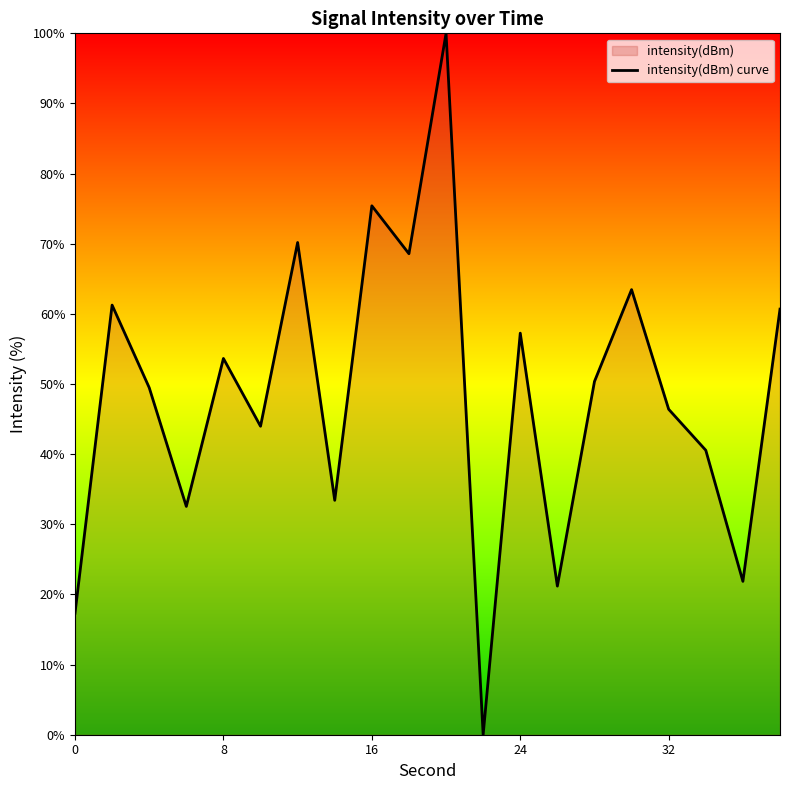

What is the difference between the maximum and minimum values?

100.0